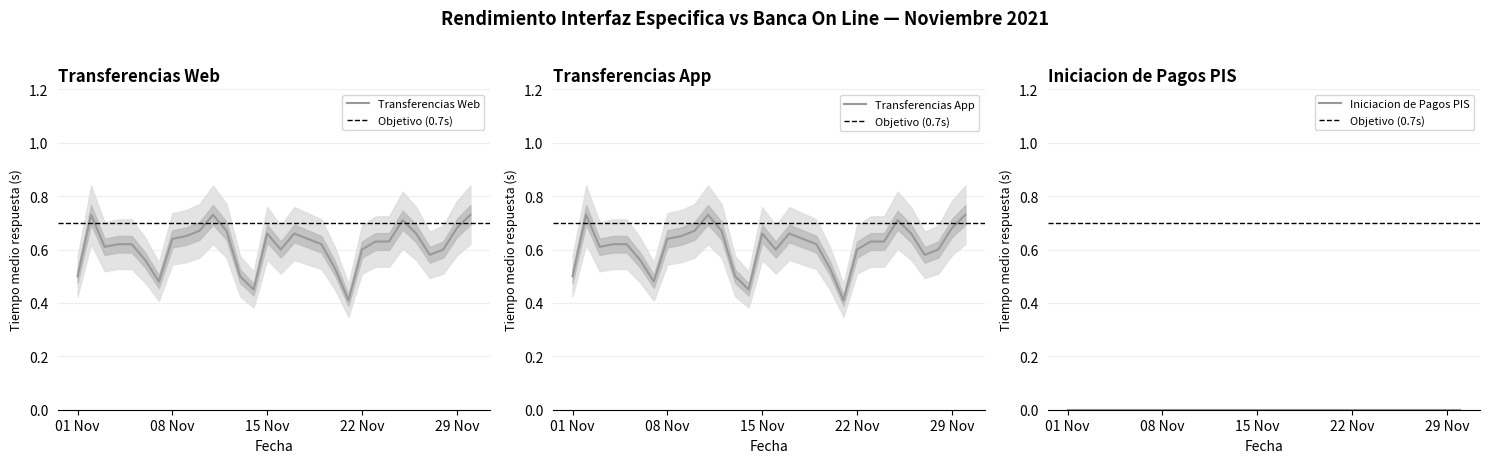

Does the chart have visible grid lines?

Yes